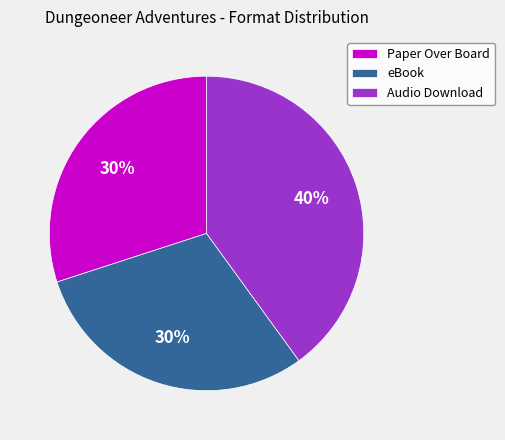

How many slices are in this pie chart?

3